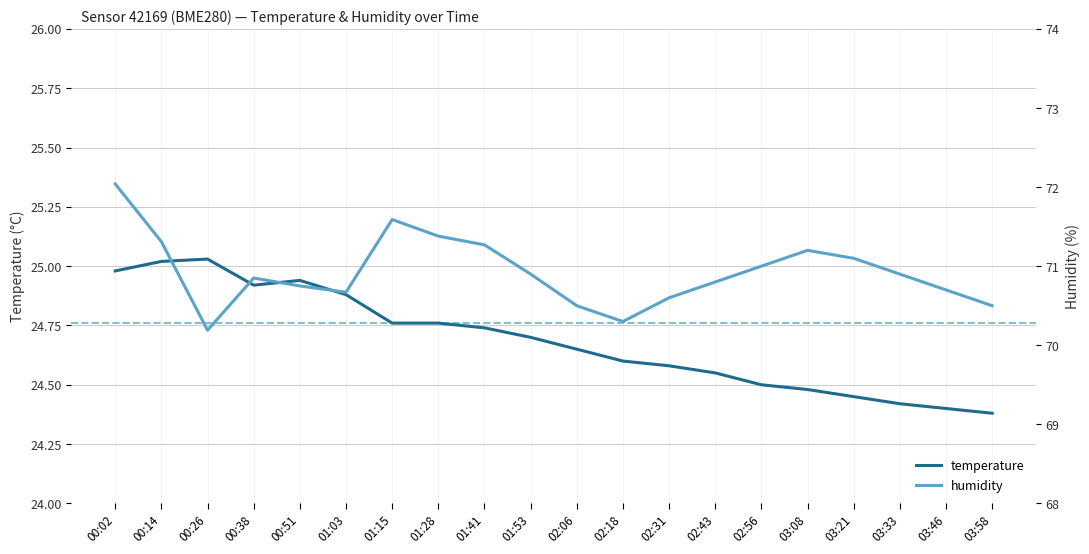

The value of temperature at 03:46 is 24.4. True or false?

True